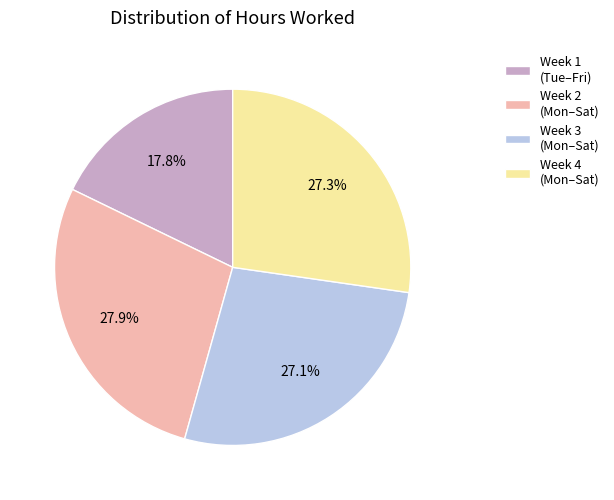

How much of the chart is everything except Week 3 (Mon–Sat)?

72.9%